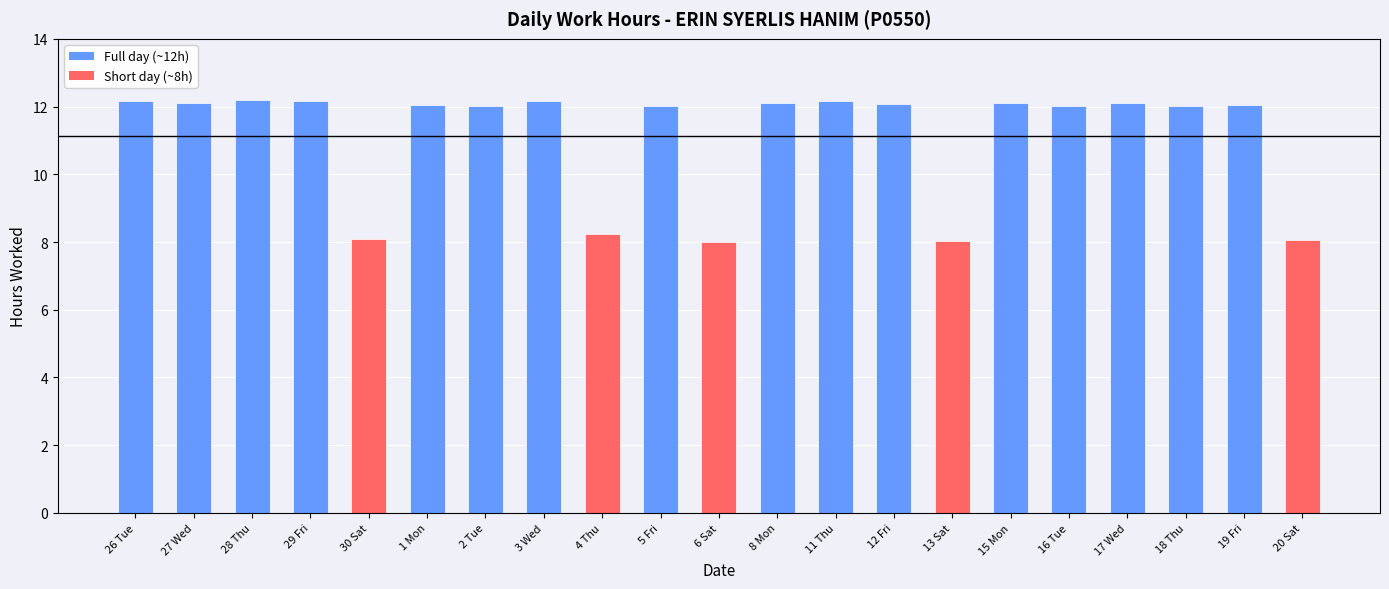

Where is the data nearest to the value 10?

4 Thu